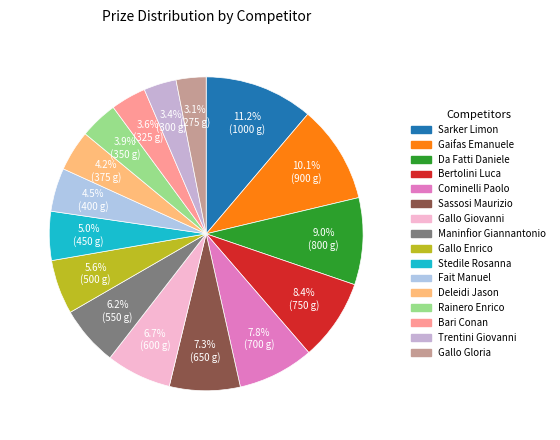

Between Trentini Giovanni and Sassosi Maurizio, which is larger?

Sassosi Maurizio